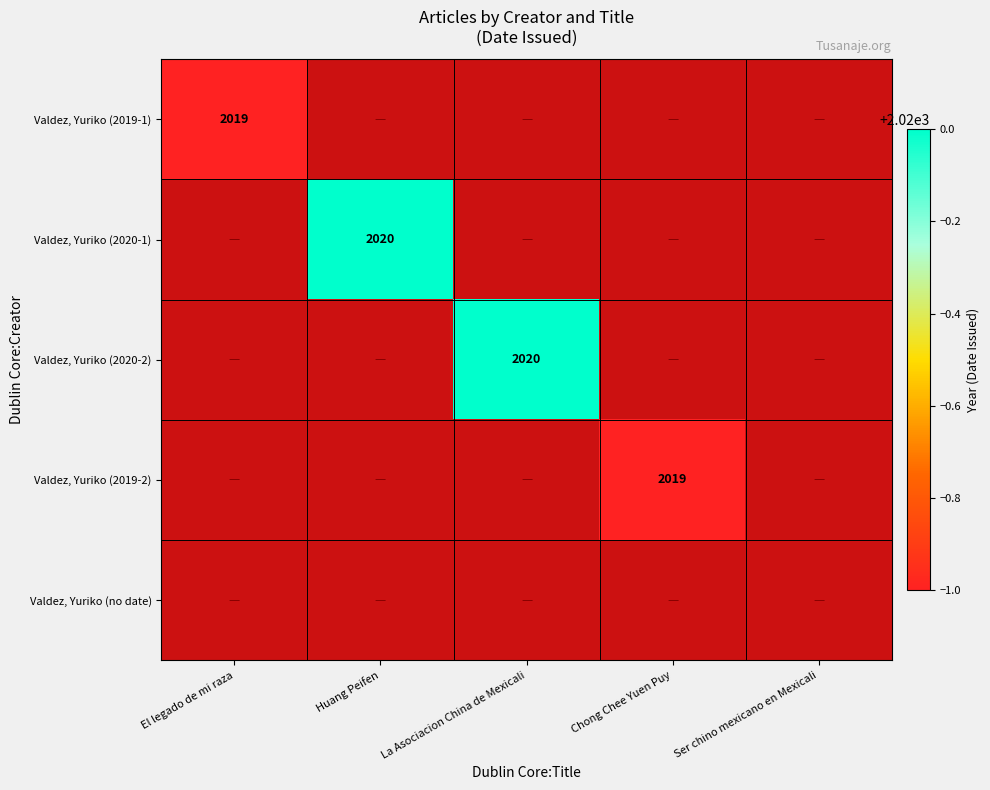

True or false: Valdez, Yuriko (2020-1) has a value of 1221 at Huang Peifen.

False